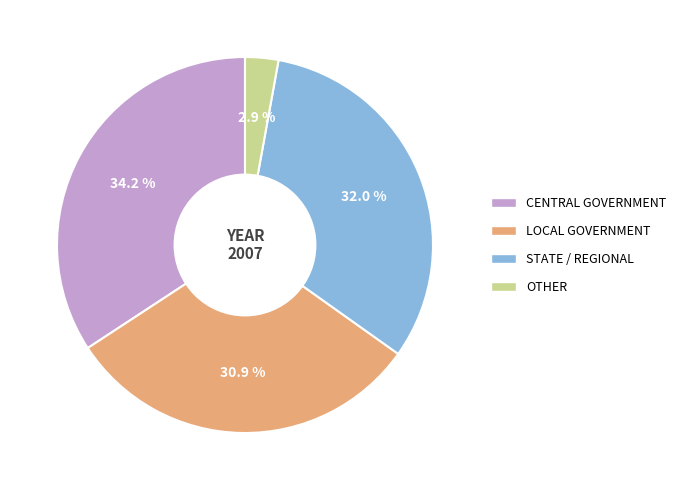

Count the number of slices in the pie.

4